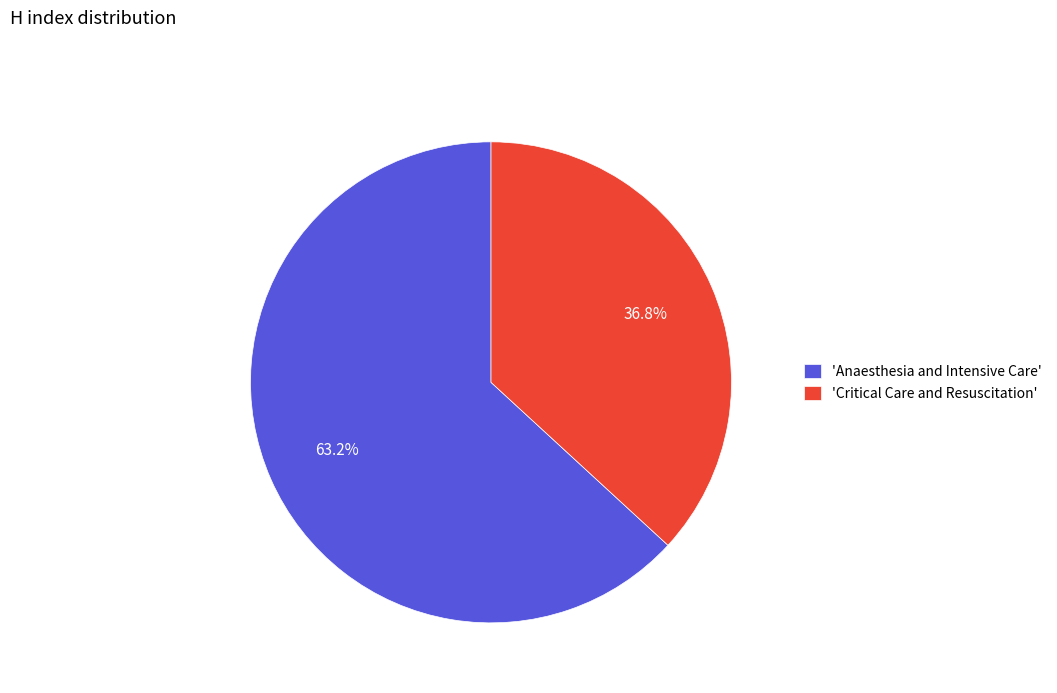

What is the largest slice in the pie chart?

'Anaesthesia and Intensive Care'